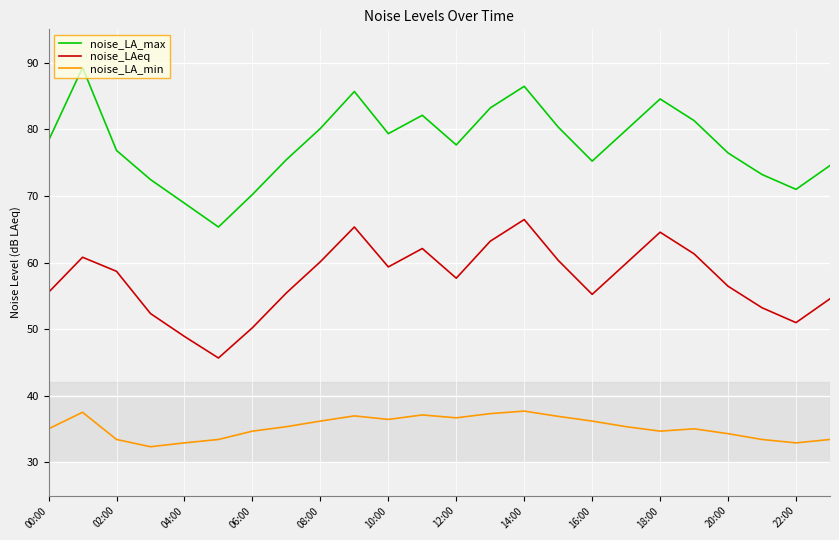

What is the difference between the maximum and minimum values in the noise_LAeq series?

20.8